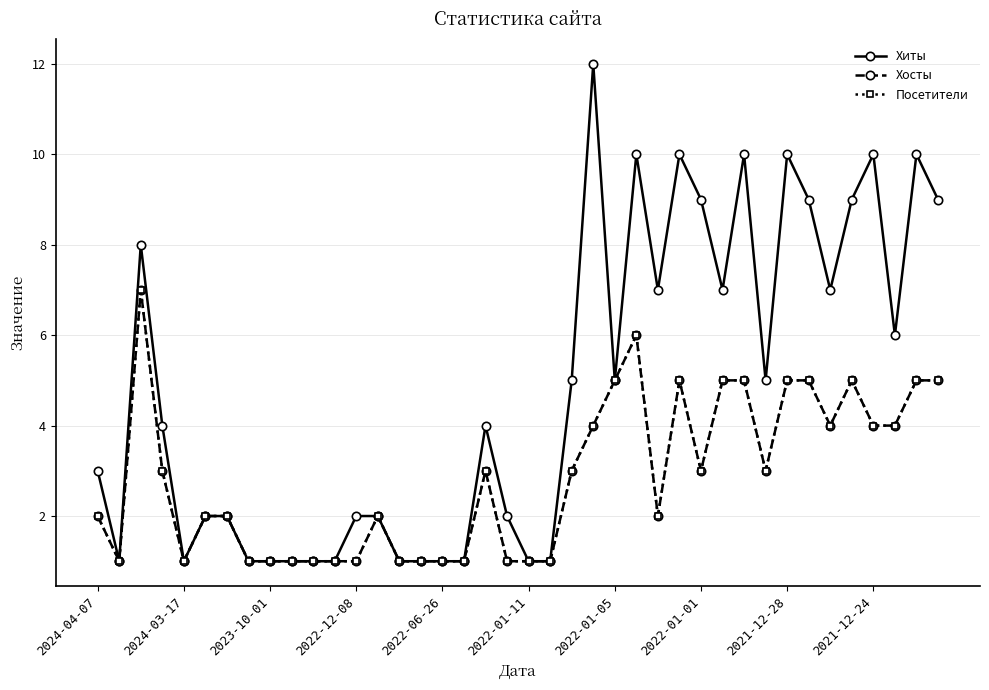

Does the chart have visible grid lines?

Yes